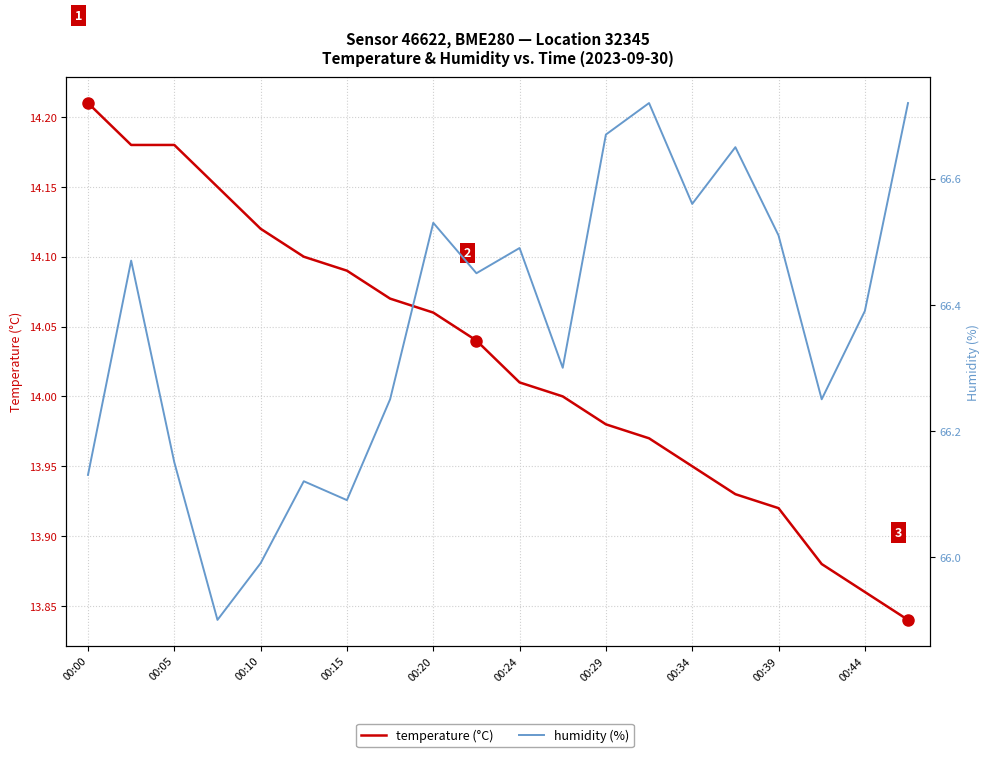

How many data points in temperature (°C) are above 14?

11